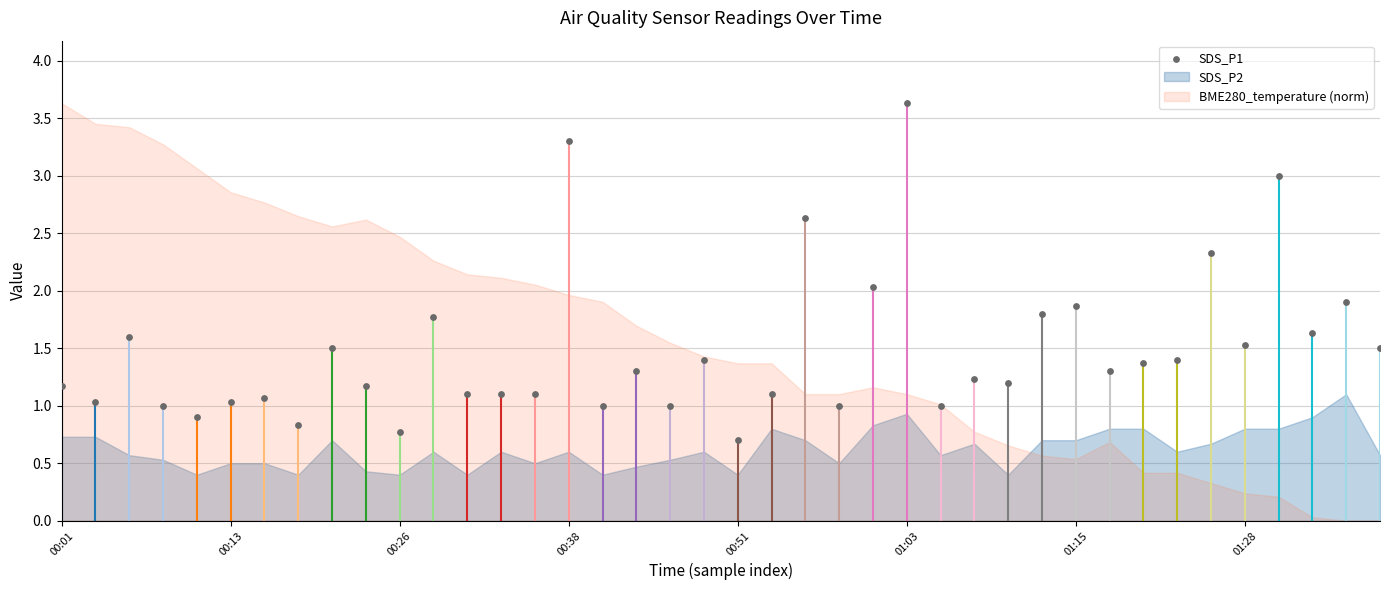

What is the range of Y values (max minus min)?

2.9